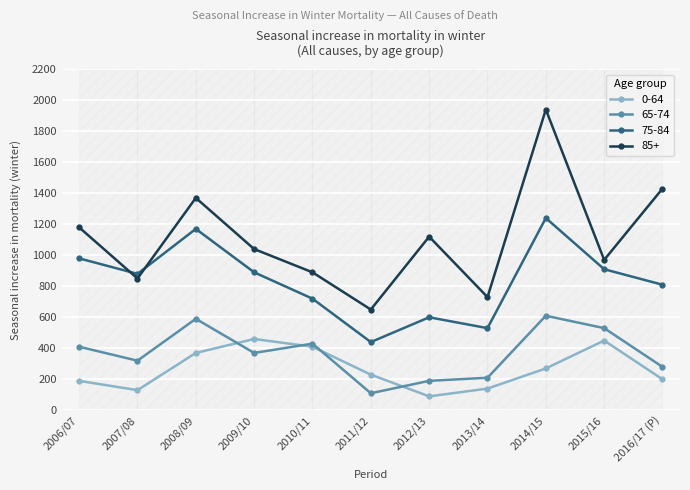

Rank the categories by 65-74 value from highest to lowest.

2014/15, 2008/09, 2015/16, 2010/11, 2006/07, 2009/10, 2007/08, 2016/17 (P), 2013/14, 2012/13, 2011/12